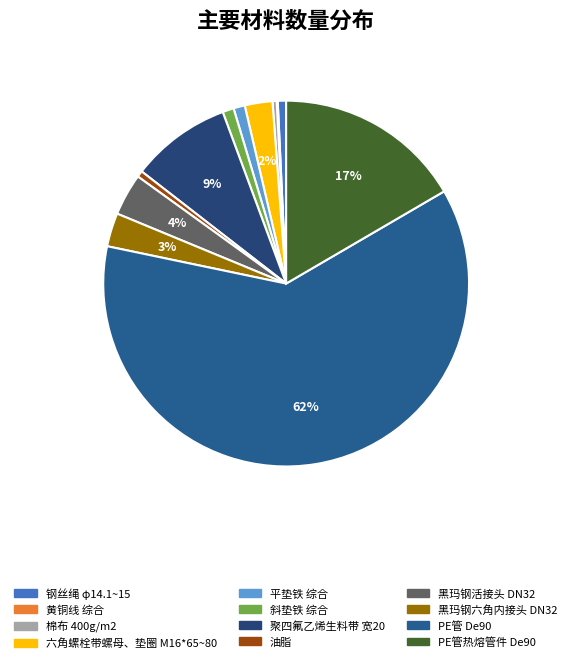

What is the change in value from 钢丝绳 φ14.1~15 to 斜垫铁 综合?

+13.9